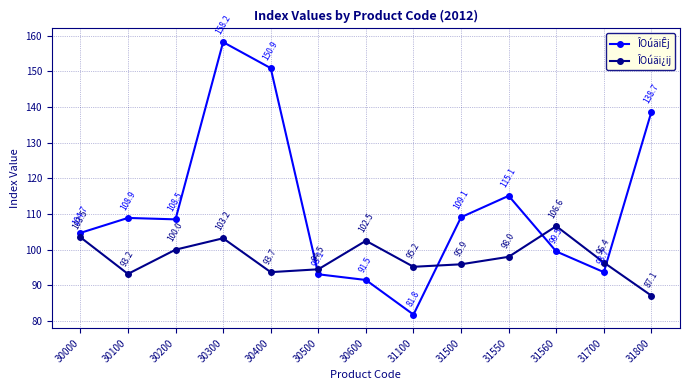

Reading left to right, what are all the values shown in this chart?

ÎOúäiÊj: 104.7	108.9	108.5	158.2	150.9	93.1	91.5	81.8	109.1	115.1	99.5	93.7	138.7
ÎOúäi¿ij: 103.5	93.2	100.0	103.2	93.7	94.5	102.5	95.2	95.9	98.0	106.6	96.4	87.1